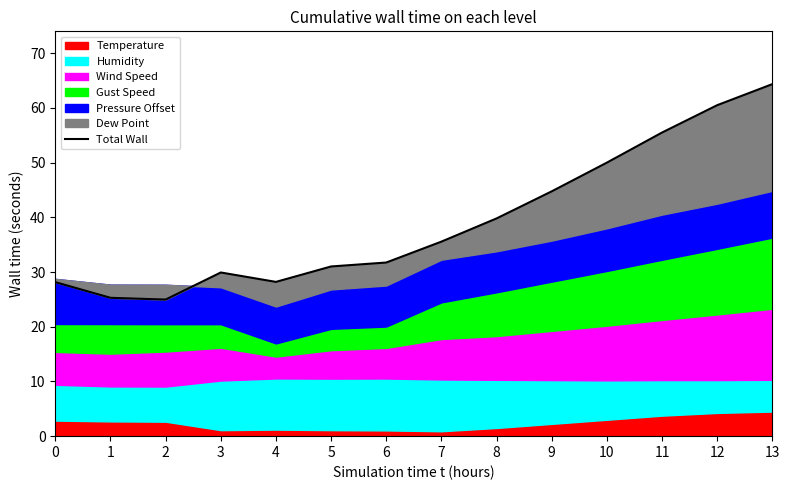

Reading right to left, extract all data points from this chart.

13=64.3	12=60.5	11=55.5	10=50.0	9=44.8	8=39.8	7=35.6	6=31.7	5=31.0	4=28.2	3=29.9	2=25.0	1=25.3	0=28.1